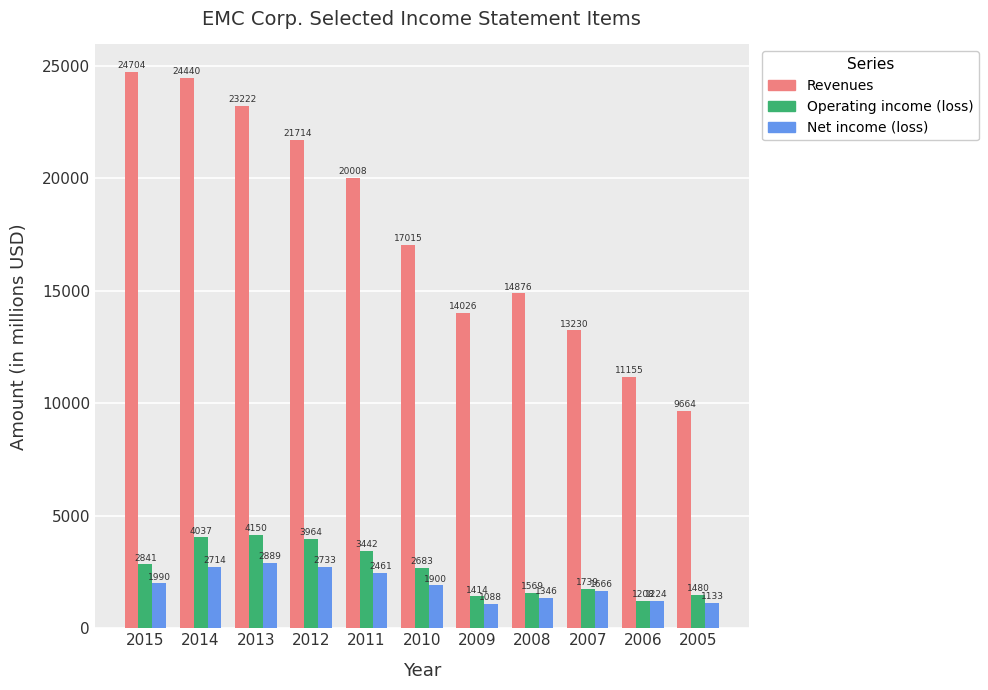

Reading right to left, what are all the values shown in this chart?

Revenues: 9664	11155	13230	14876	14026	17015	20008	21714	23222	24440	24704
Operating income (loss): 1480	1208	1739	1569	1414	2683	3442	3964	4150	4037	2841
Net income (loss): 1133	1224	1666	1346	1088	1900	2461	2733	2889	2714	1990